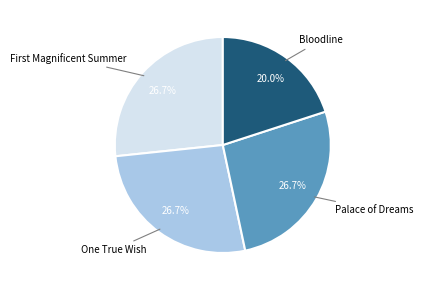

Does Palace of Dreams account for over 50% of the chart?

No